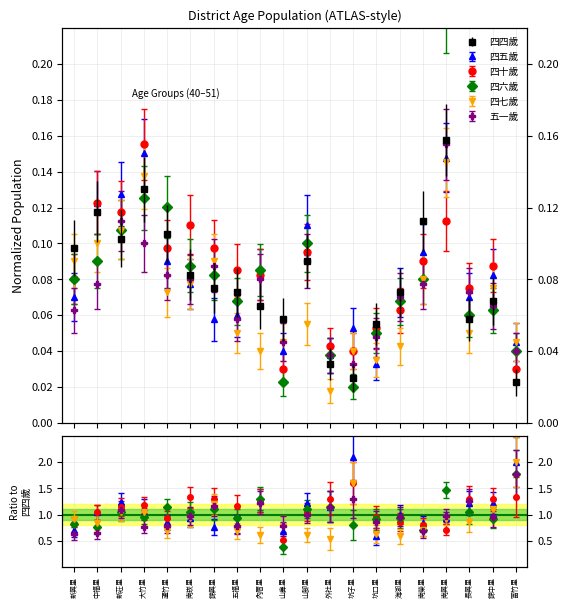

The value of 四十歲 at 五福里 is 0.0. True or false?

False